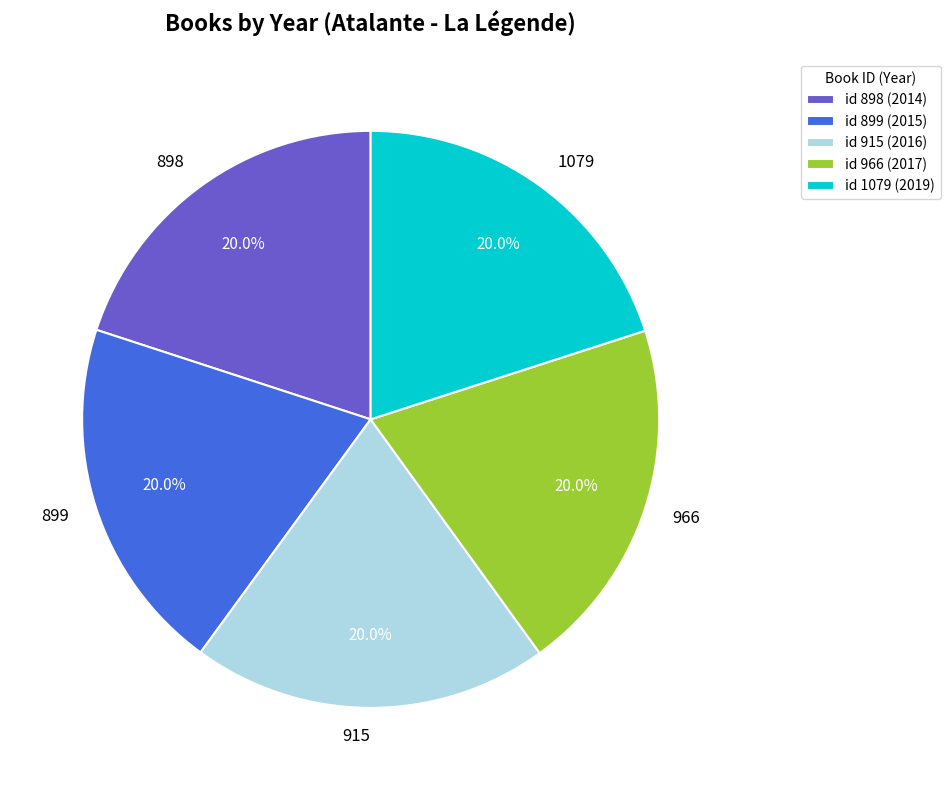

How many slices are in this pie chart?

5